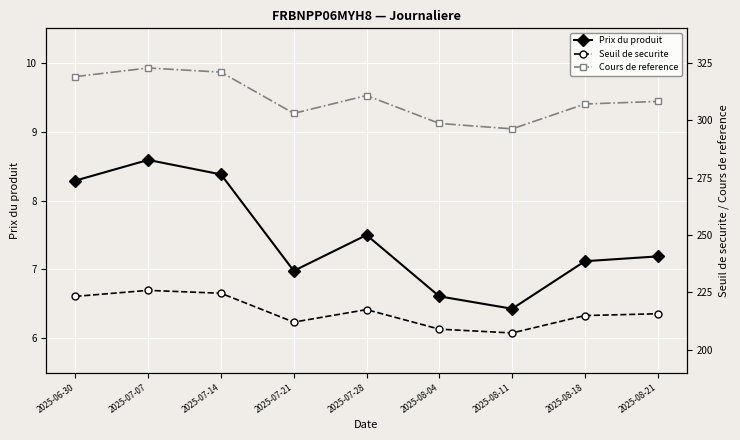

What is the difference between the highest and lowest values at 2025-08-21?

301.0